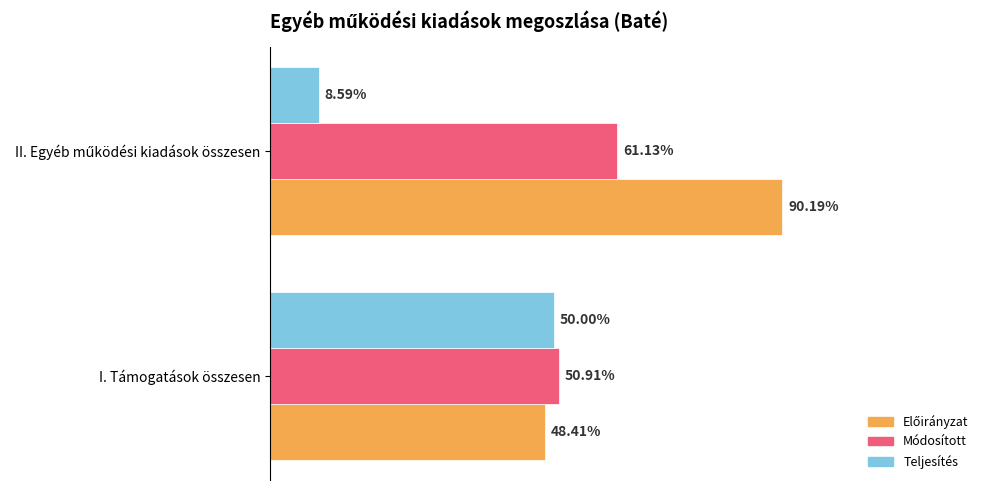

How many series are shown in this chart?

3